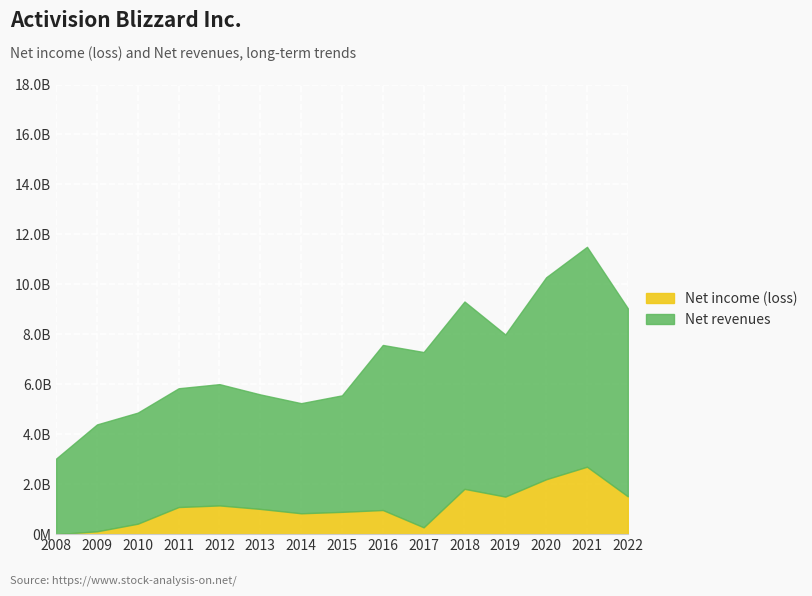

What is the difference between the maximum and second lowest values in the Net revenues series?

4524